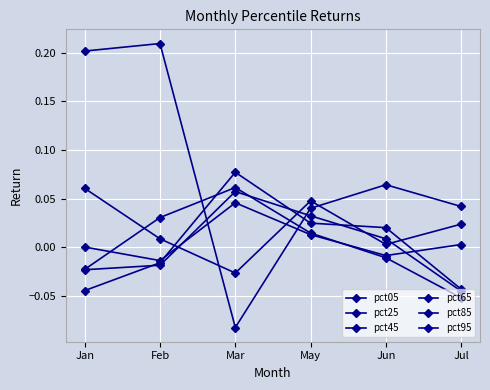

List the labels in order of pct45 value, largest first.

Mar, May, Jun, Feb, Jan, Jul